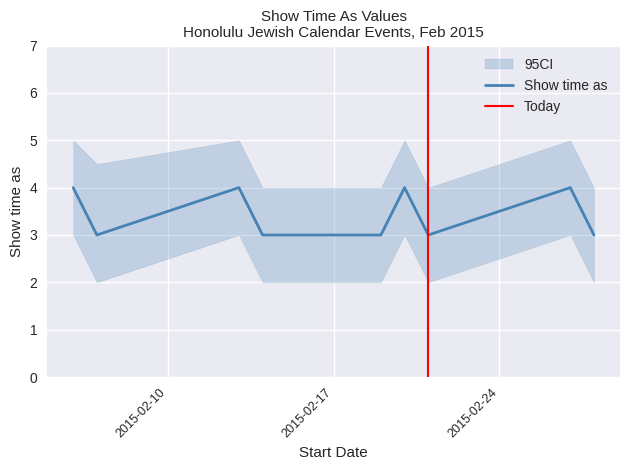

How many interior local valleys (lower than both neighbors) does the data have?

2